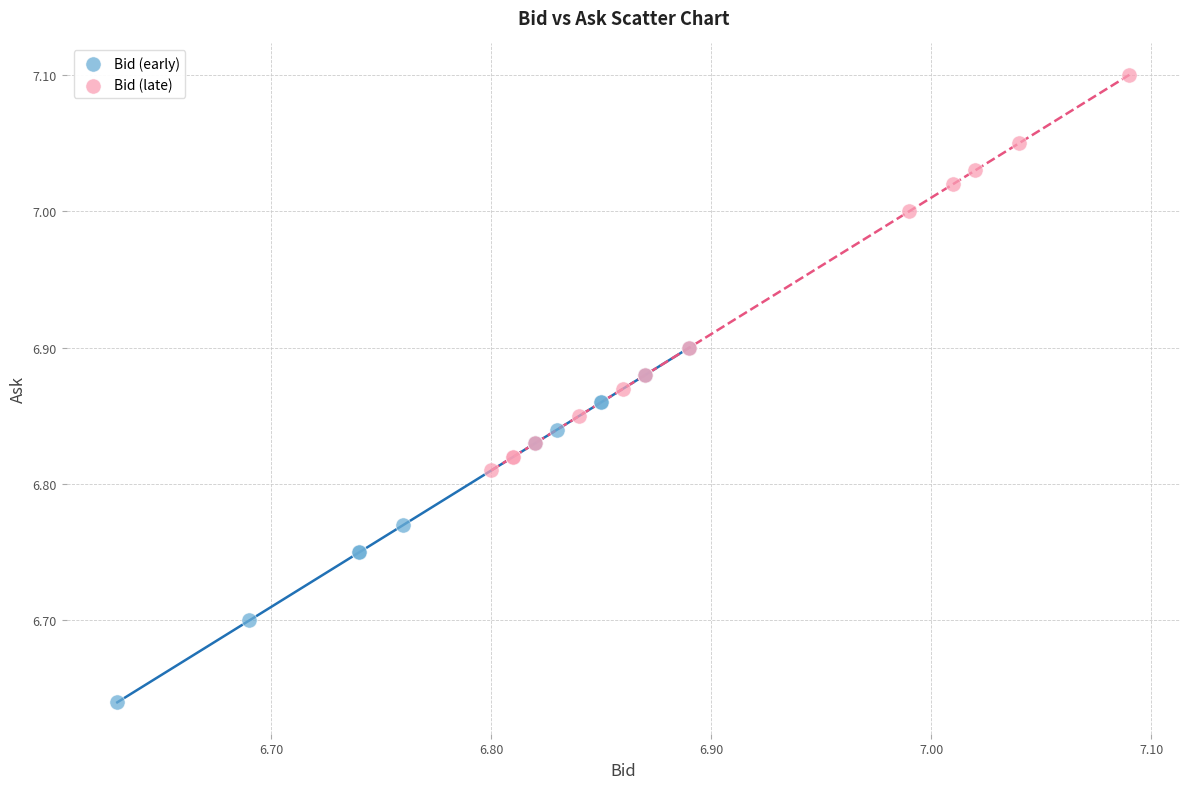

Which series contains the lowest Y value?

Bid (early)